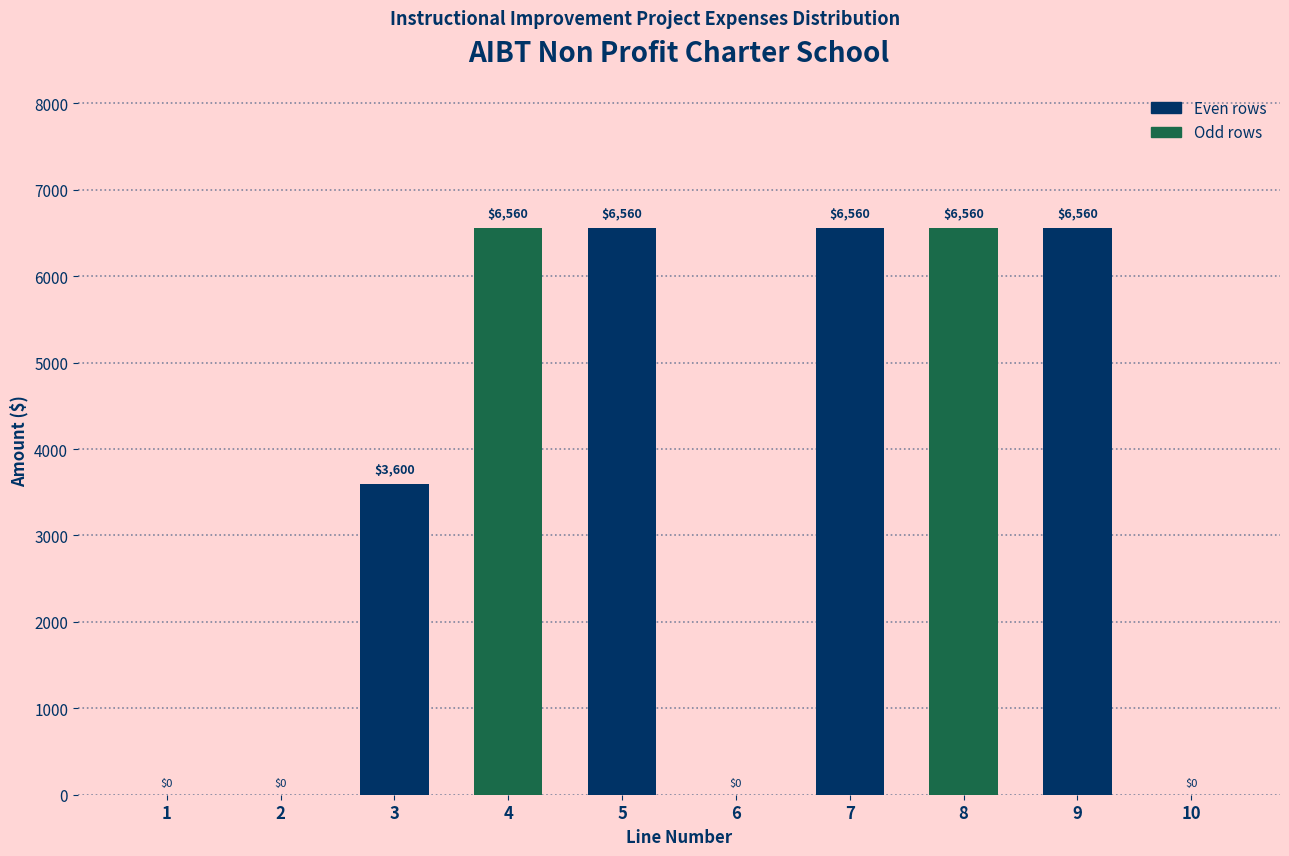

Reading left to right, extract all data points from this chart.

1=0	2=0	3=3600	4=6560	5=6560	6=0	7=6560	8=6560	9=6560	10=0